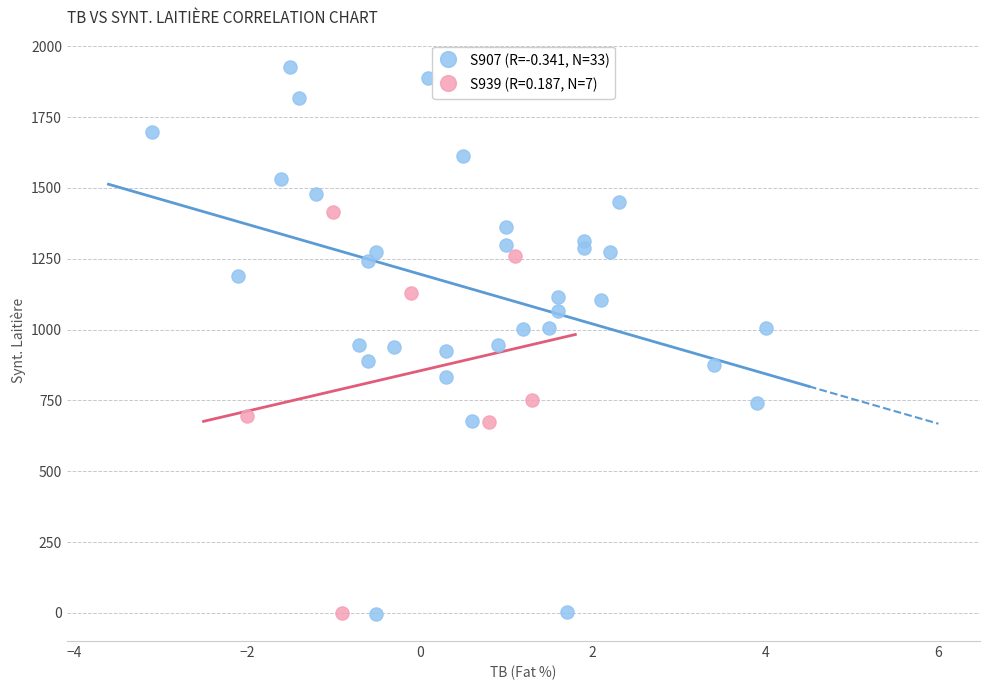

Which series has the widest spread of Y values?

S907 (R=-0.341, N=33)